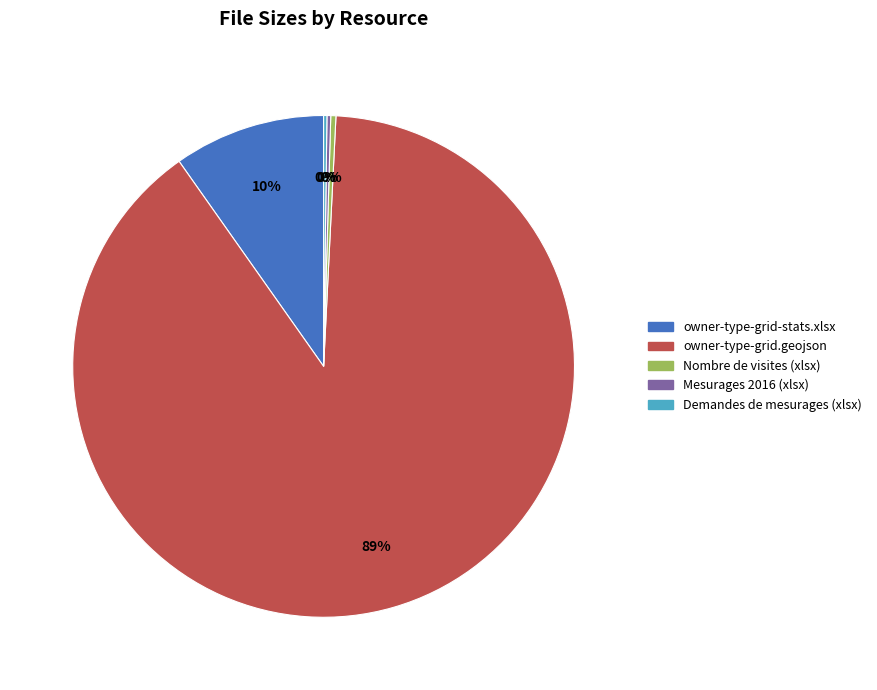

To the nearest percent, what is the combined percentage of owner-type-grid-stats.xlsx and Nombre de visites (xlsx)?

10%